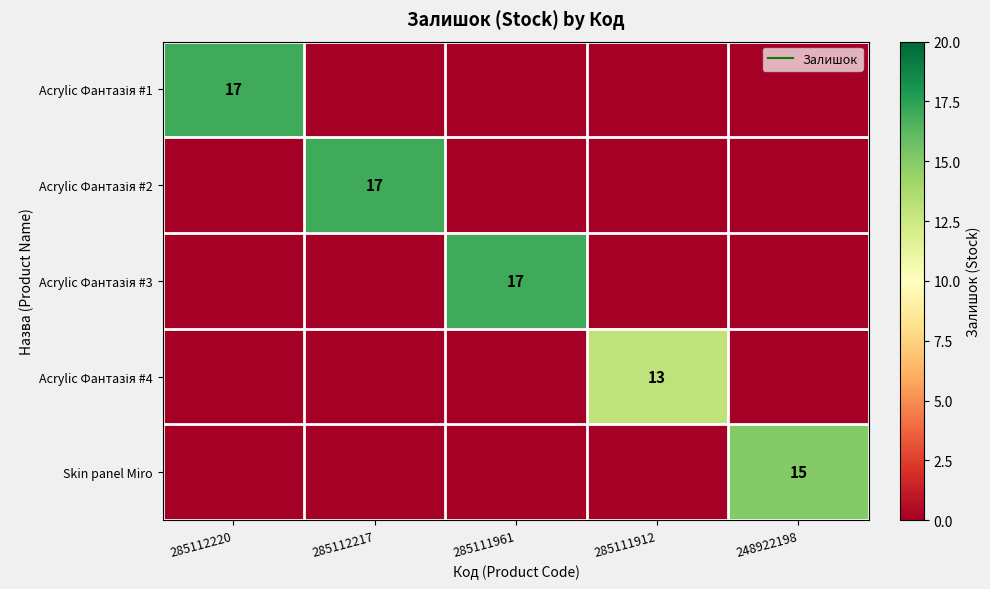

What is the sum of all Acrylic Фантазія #4 values?

13